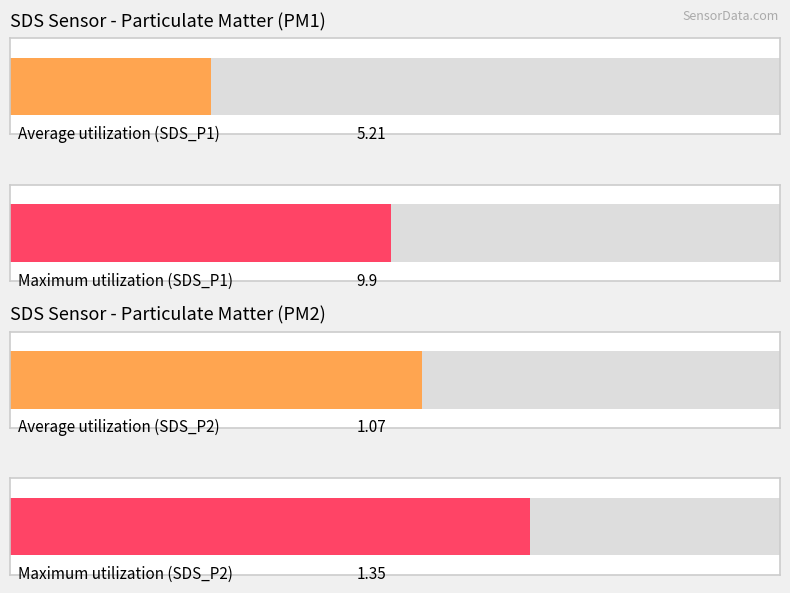

The SDS_P2 series shows 0.3 at 00:15. True or false?

False